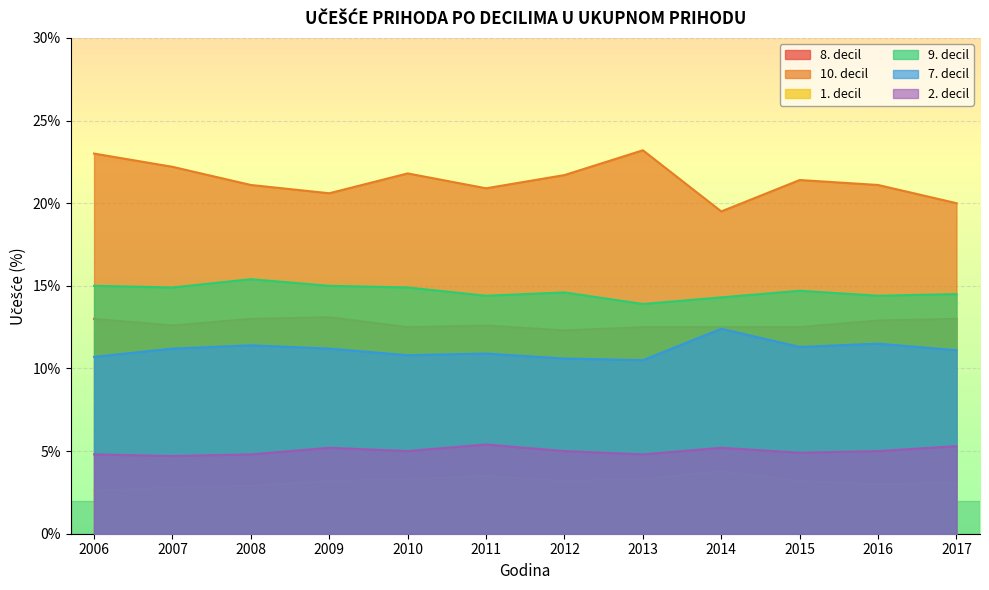

How many data points in 7. decil are less than 11?

5